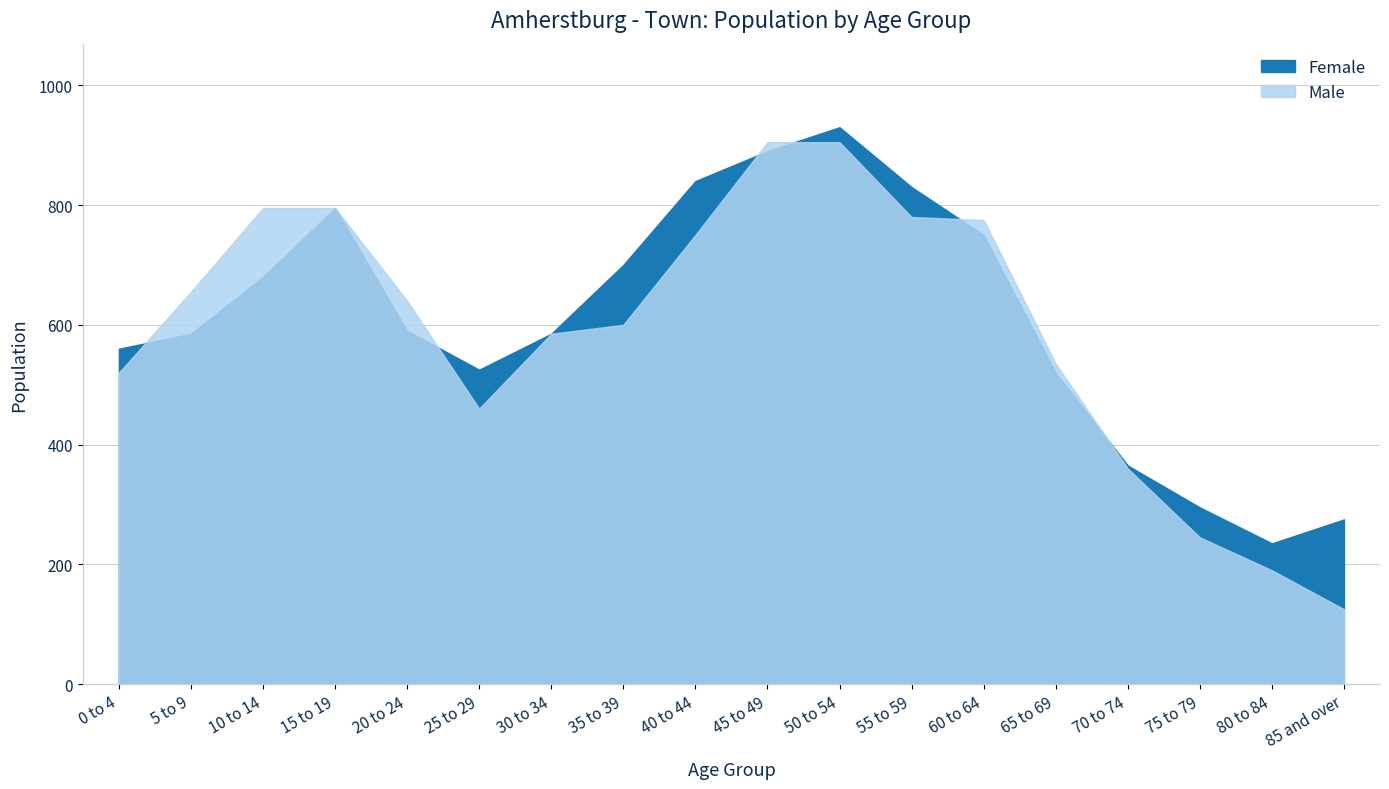

What is the spread (max minus min) of values at 5 to 9?

70